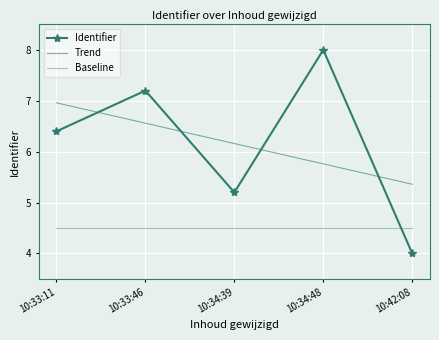

How many data points in Identifier are less than 6?

2